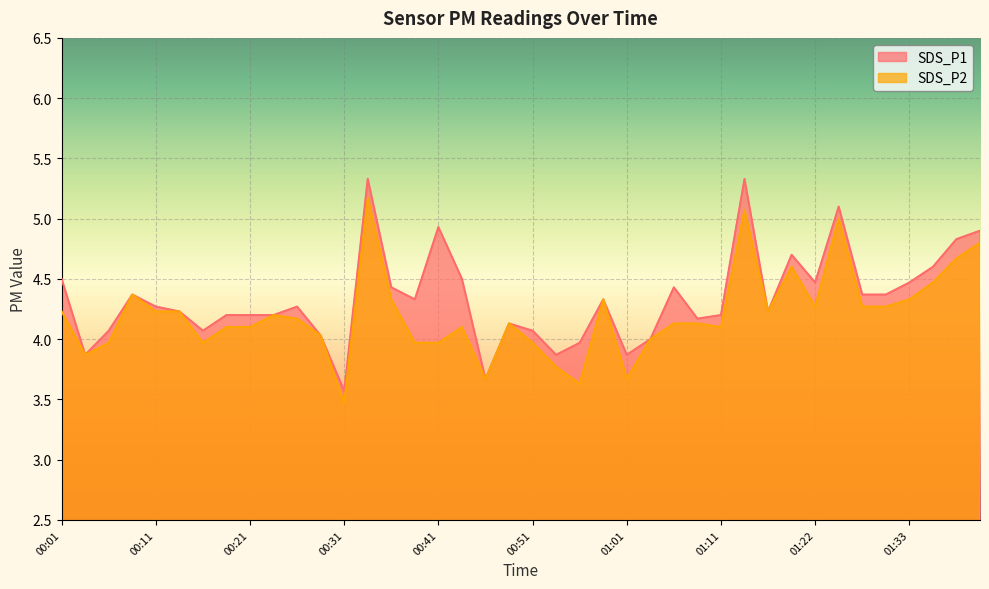

How many interior local peaks does the SDS_P2 series have?

9